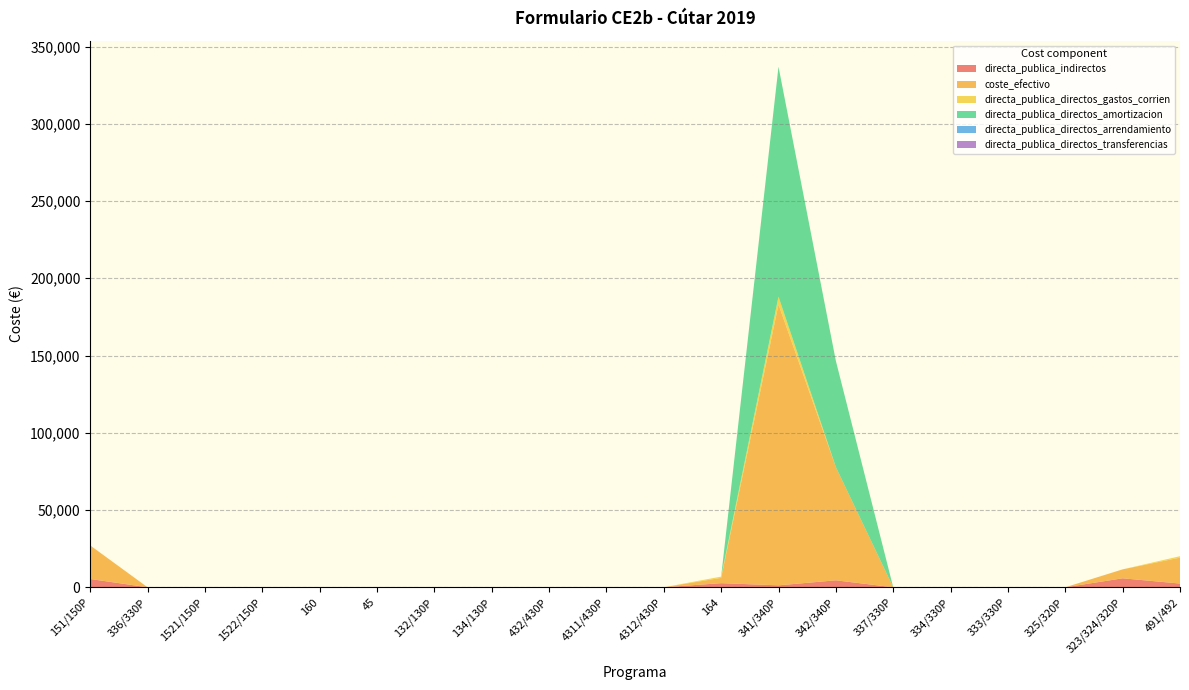

Reading left to right, transcribe all the data shown in this chart.

directa_publica_indirectos: 5350.0	0.0	0.0	0.0	0.0	0.0	0.0	0.0	0.0	0.0	0.0	2650.0	1250.0	4500.0	0.0	0.0	0.0	0.0	5800.0	2400.0
coste_efectivo: 21736.6	0.0	0.0	0.0	0.0	0.0	0.0	0.0	0.0	0.0	0.0	3453.1	181802.0	73277.9	0.0	0.0	0.0	0.0	5800.0	16804.7
directa_publica_directos_gastos_corrien: 0.0	0.0	0.0	0.0	0.0	0.0	0.0	0.0	0.0	0.0	0.0	803.1	5045.4	0.0	0.0	0.0	0.0	0.0	0.0	916.6
directa_publica_directos_amortizacion: 0.0	0.0	0.0	0.0	0.0	0.0	0.0	0.0	0.0	0.0	0.0	0.0	148860.1	68777.9	0.0	0.0	0.0	0.0	0.0	0.0
directa_publica_directos_arrendamiento: 0.0	0.0	0.0	0.0	0.0	0.0	0.0	0.0	0.0	0.0	0.0	0.0	0.0	0.0	0.0	0.0	0.0	0.0	0.0	0.0
directa_publica_directos_transferencias: 0.0	0.0	0.0	0.0	0.0	0.0	0.0	0.0	0.0	0.0	0.0	0.0	0.0	0.0	0.0	0.0	0.0	0.0	0.0	0.0